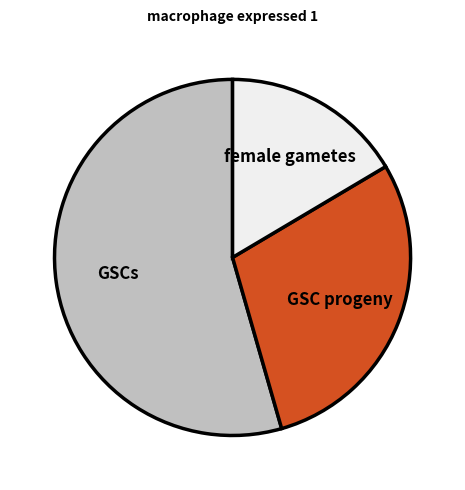

What is the largest slice in the pie chart?

GSCs